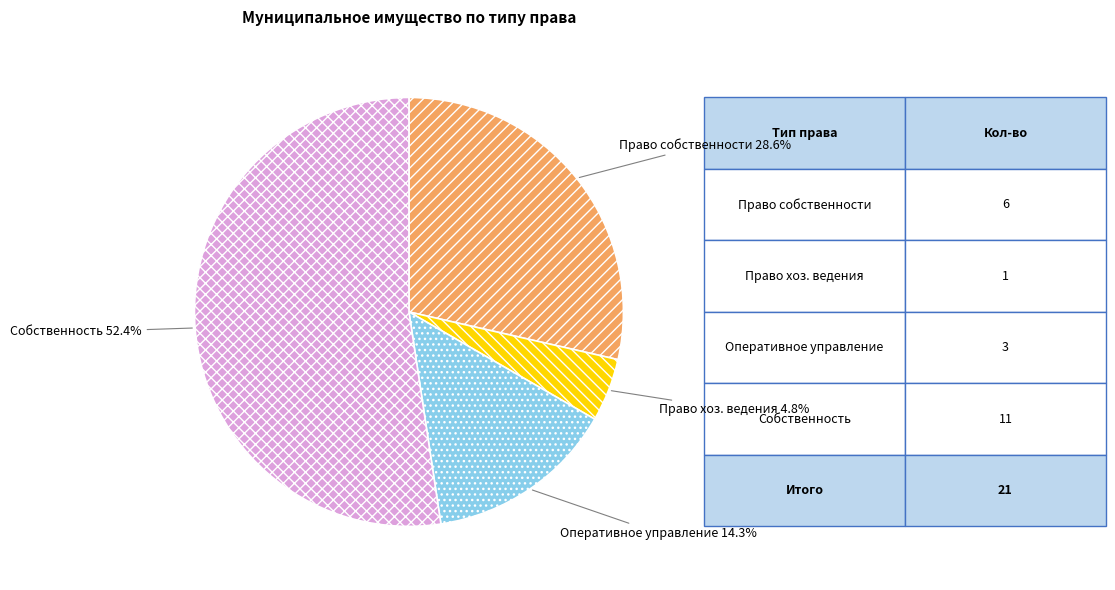

How many segments does this pie chart have?

4